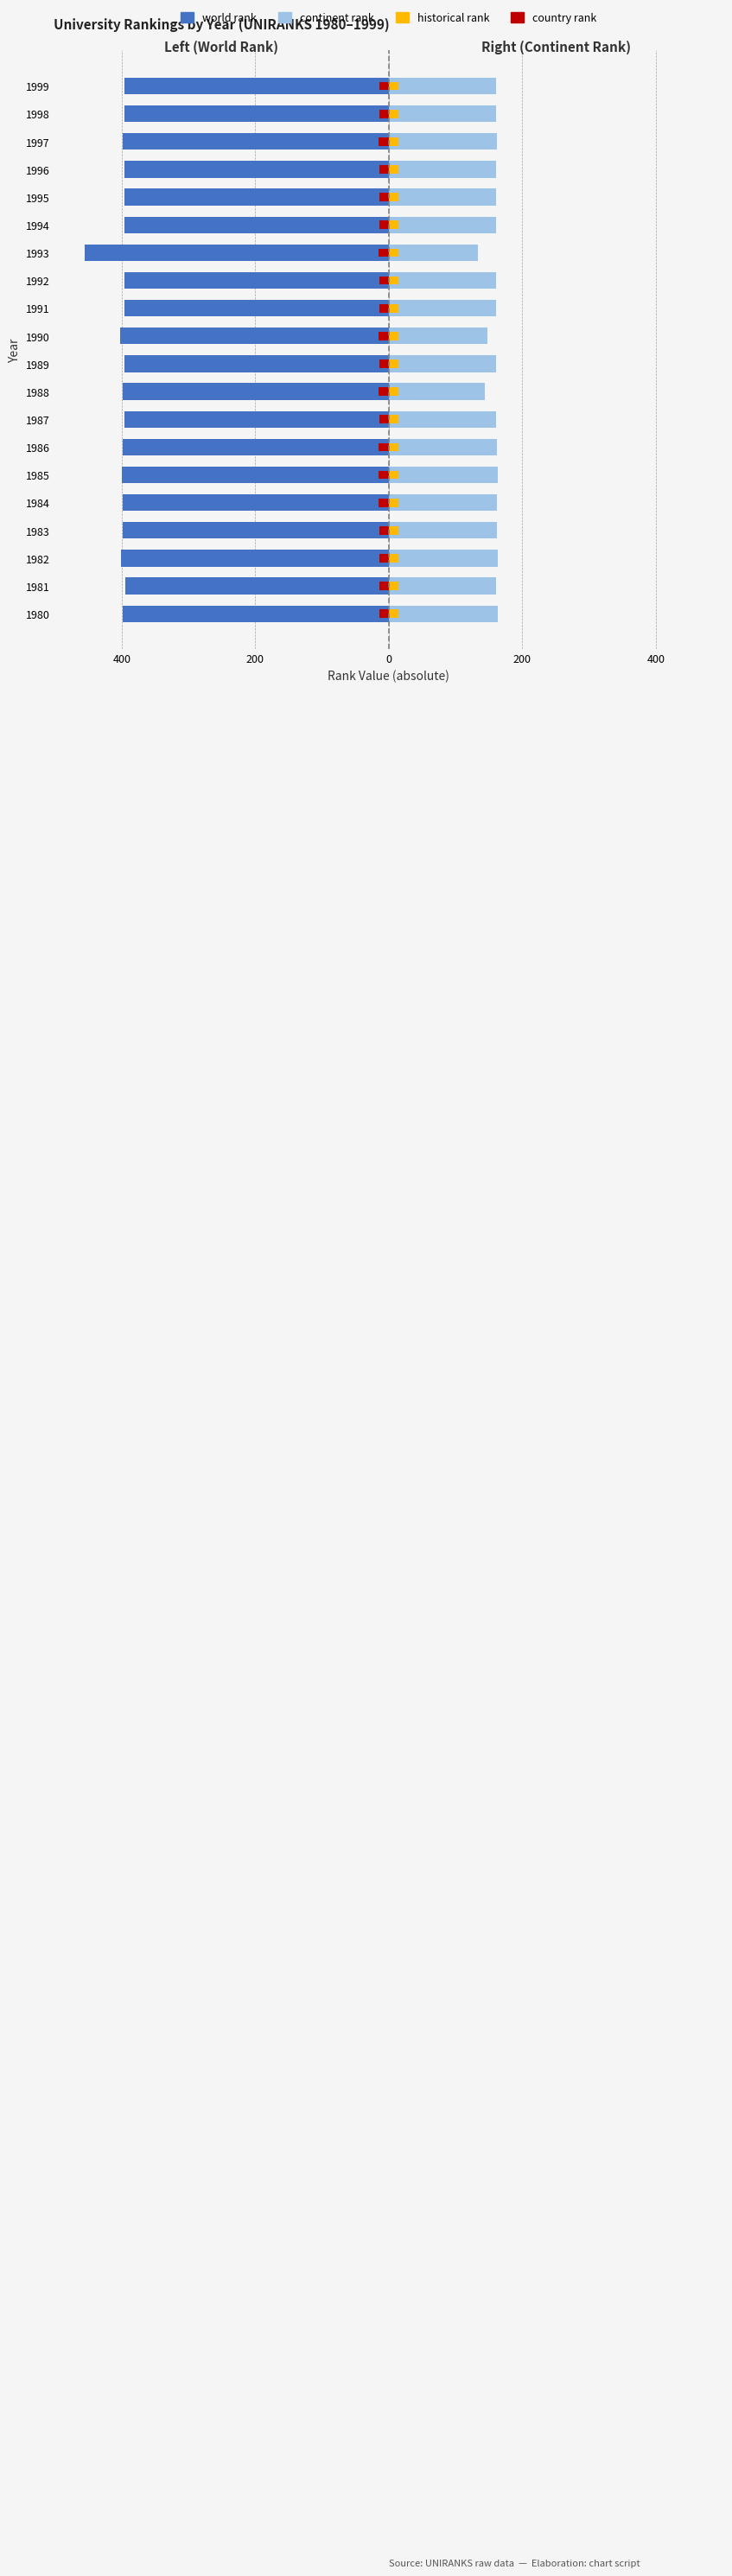

The value of historical rank at 1986 is 9. True or false?

False